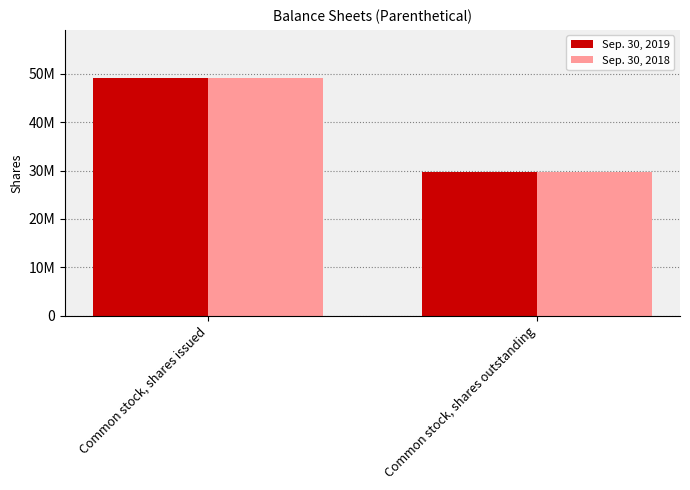

True or false: Sep. 30, 2018 has a value of 42071618 at Common stock, shares outstanding.

False